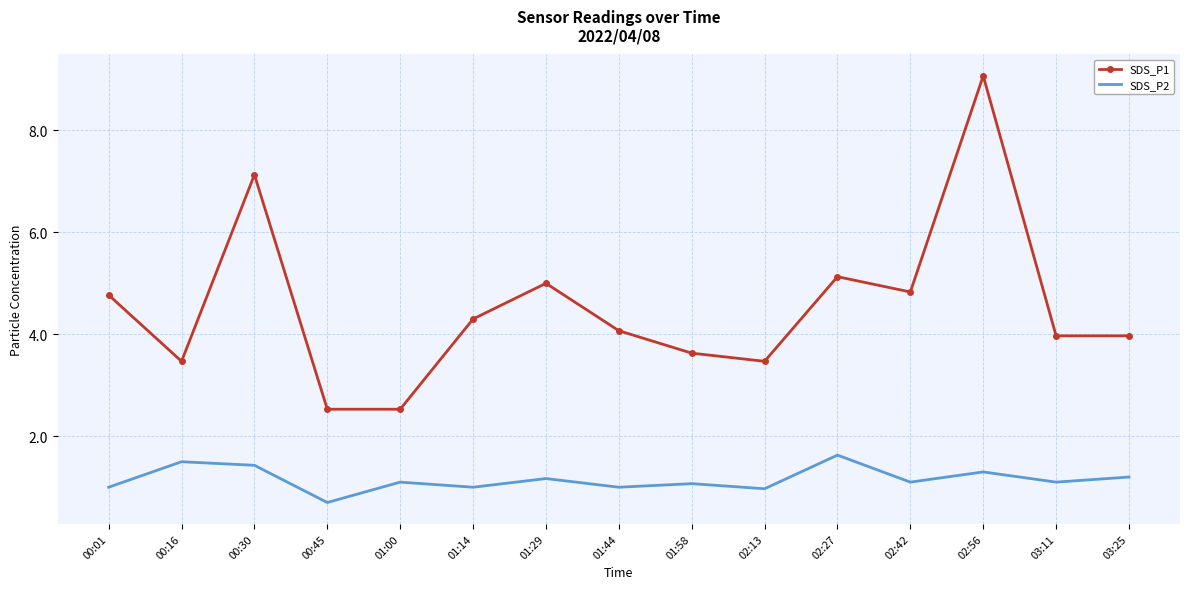

The SDS_P1 series shows 1.9 at 01:58. True or false?

False